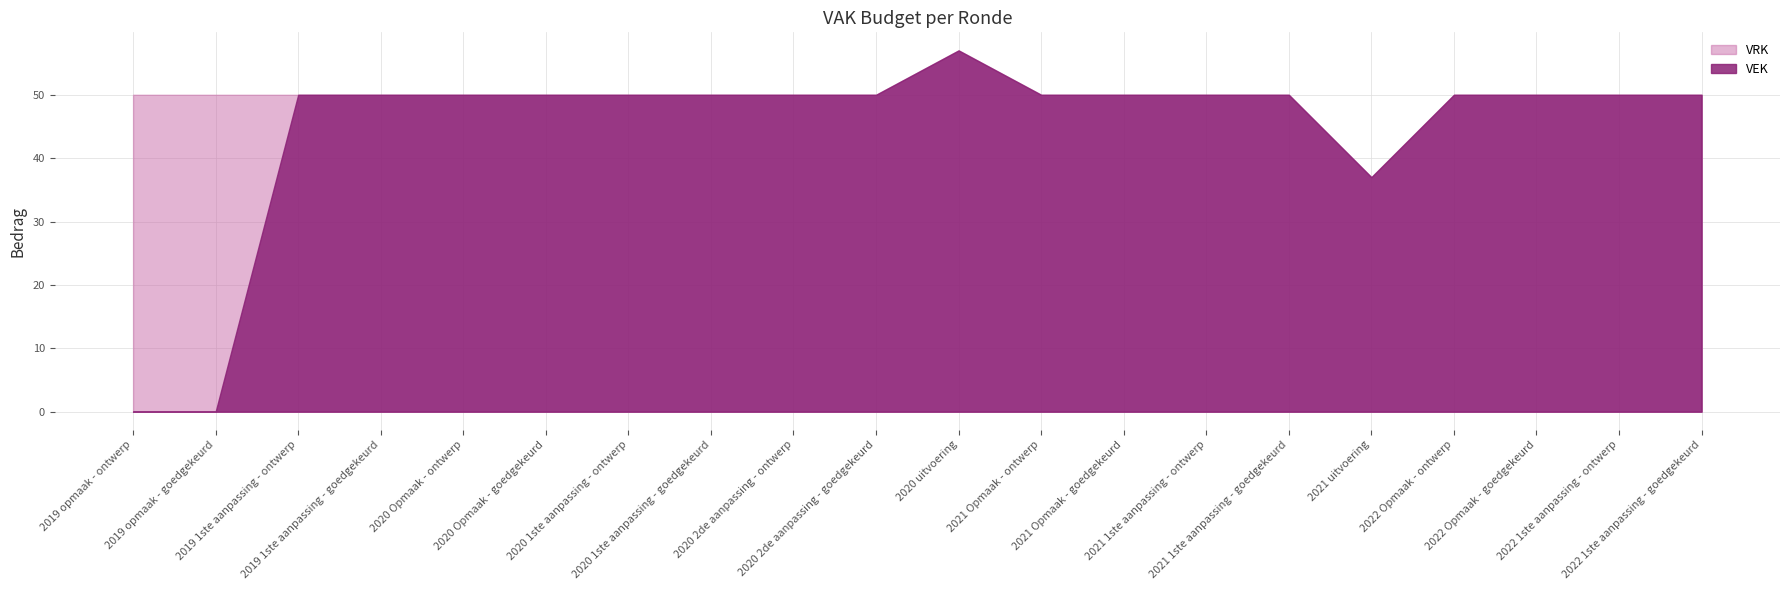

List the series in order of their peak value, highest first.

VEK, VRK